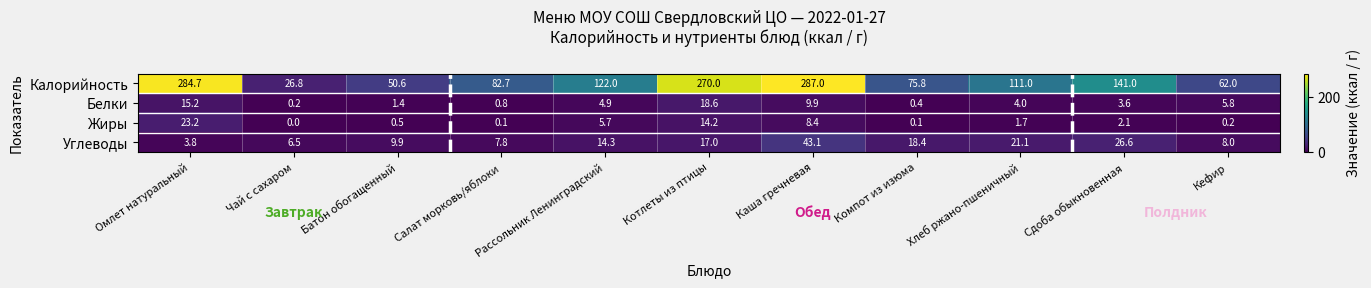

Which label corresponds to the smallest value in the chart?

Чай с сахаром